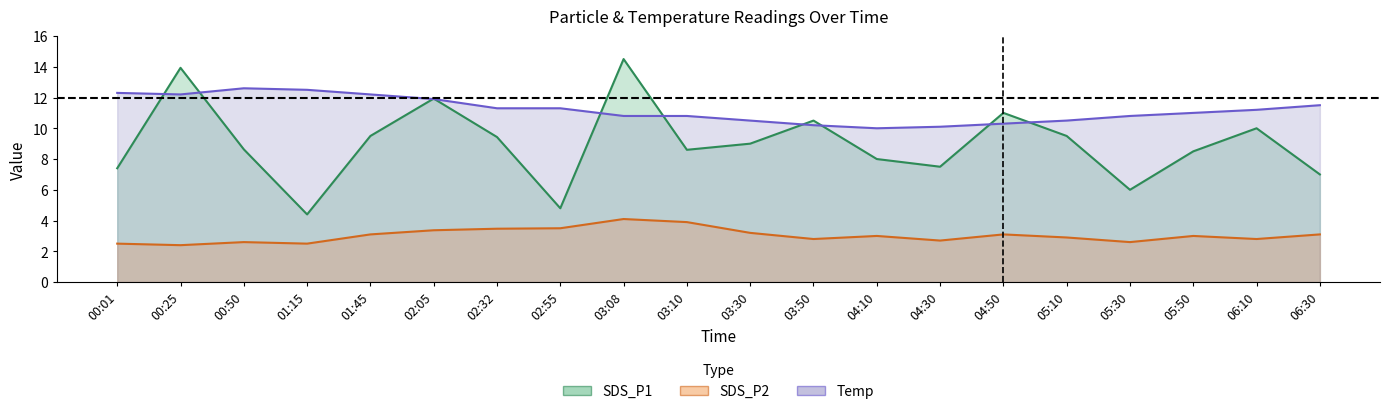

The SDS_P1 series shows 16.6 at 03:50. True or false?

False